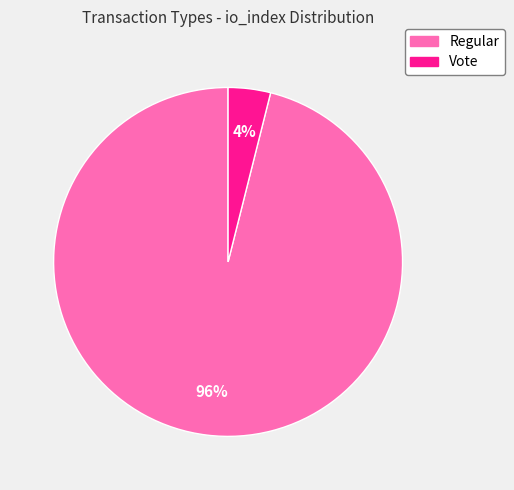

Is it true that Regular is 96% of the pie?

True